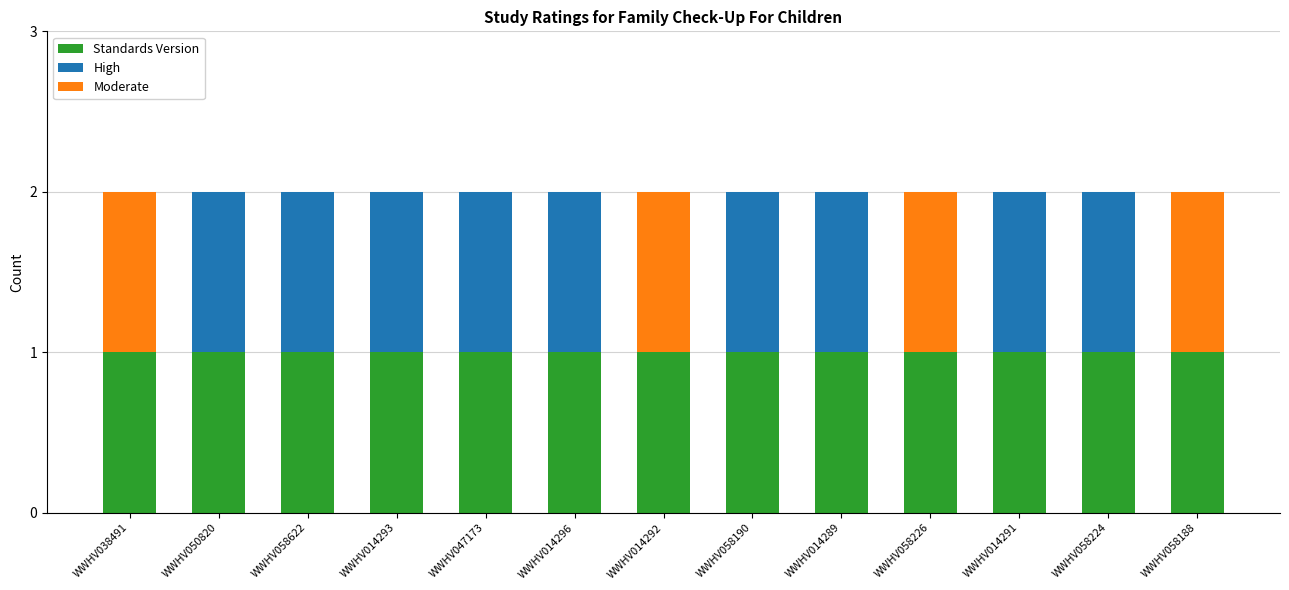

Count the number of categories in the chart.

13